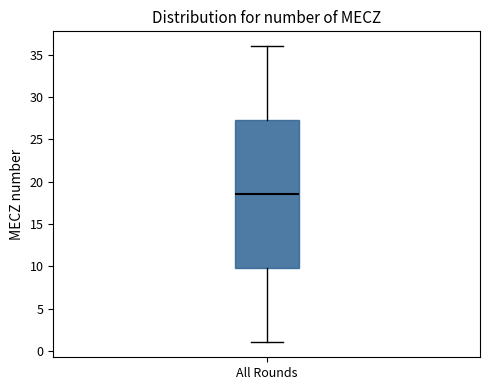

Transcribe this box plot: give where the median line is, the range the box spans, and where the two whiskers end, as read against the y-axis. The values are not printed on the chart, so give them approximately, as read against the axis.

median 18.5, box 10.0 to 27.5, whiskers 1.0 to 36.0